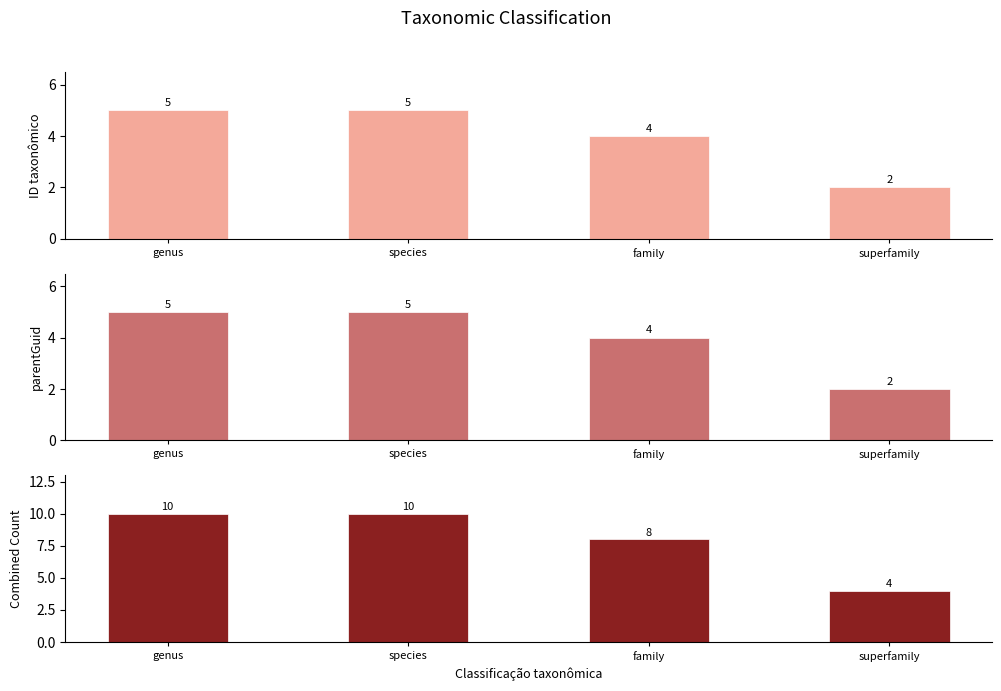

What is the label of the 1st bar from the right?

superfamily